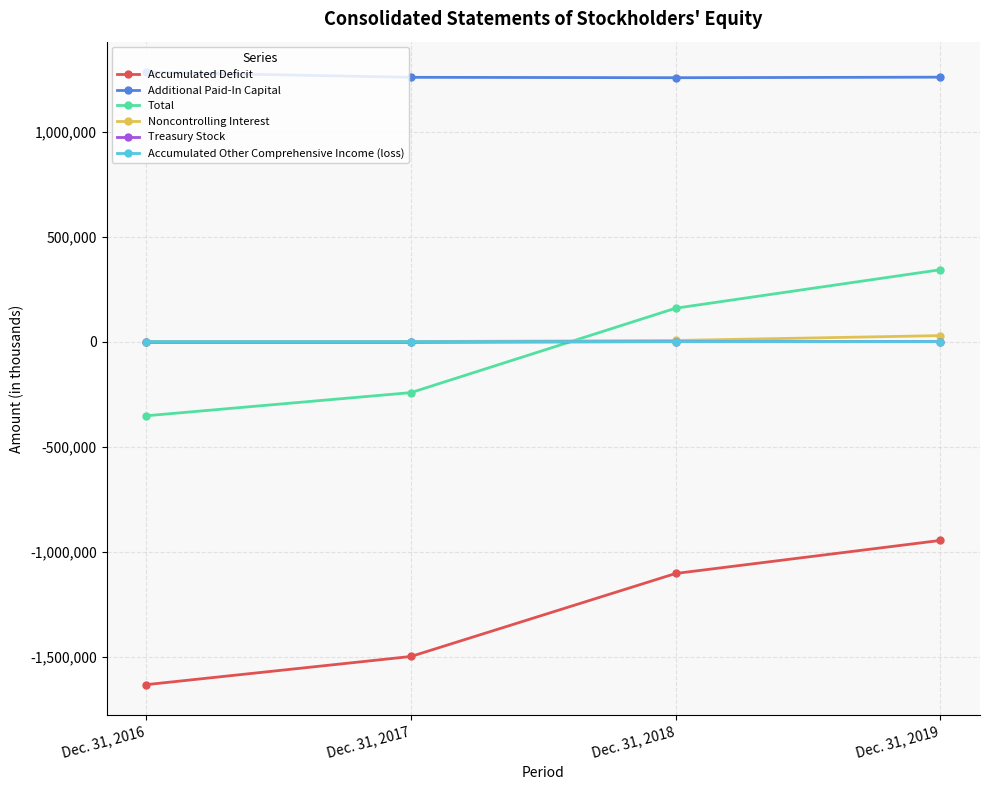

True or false: Noncontrolling Interest and Accumulated Deficit cross at least once.

False